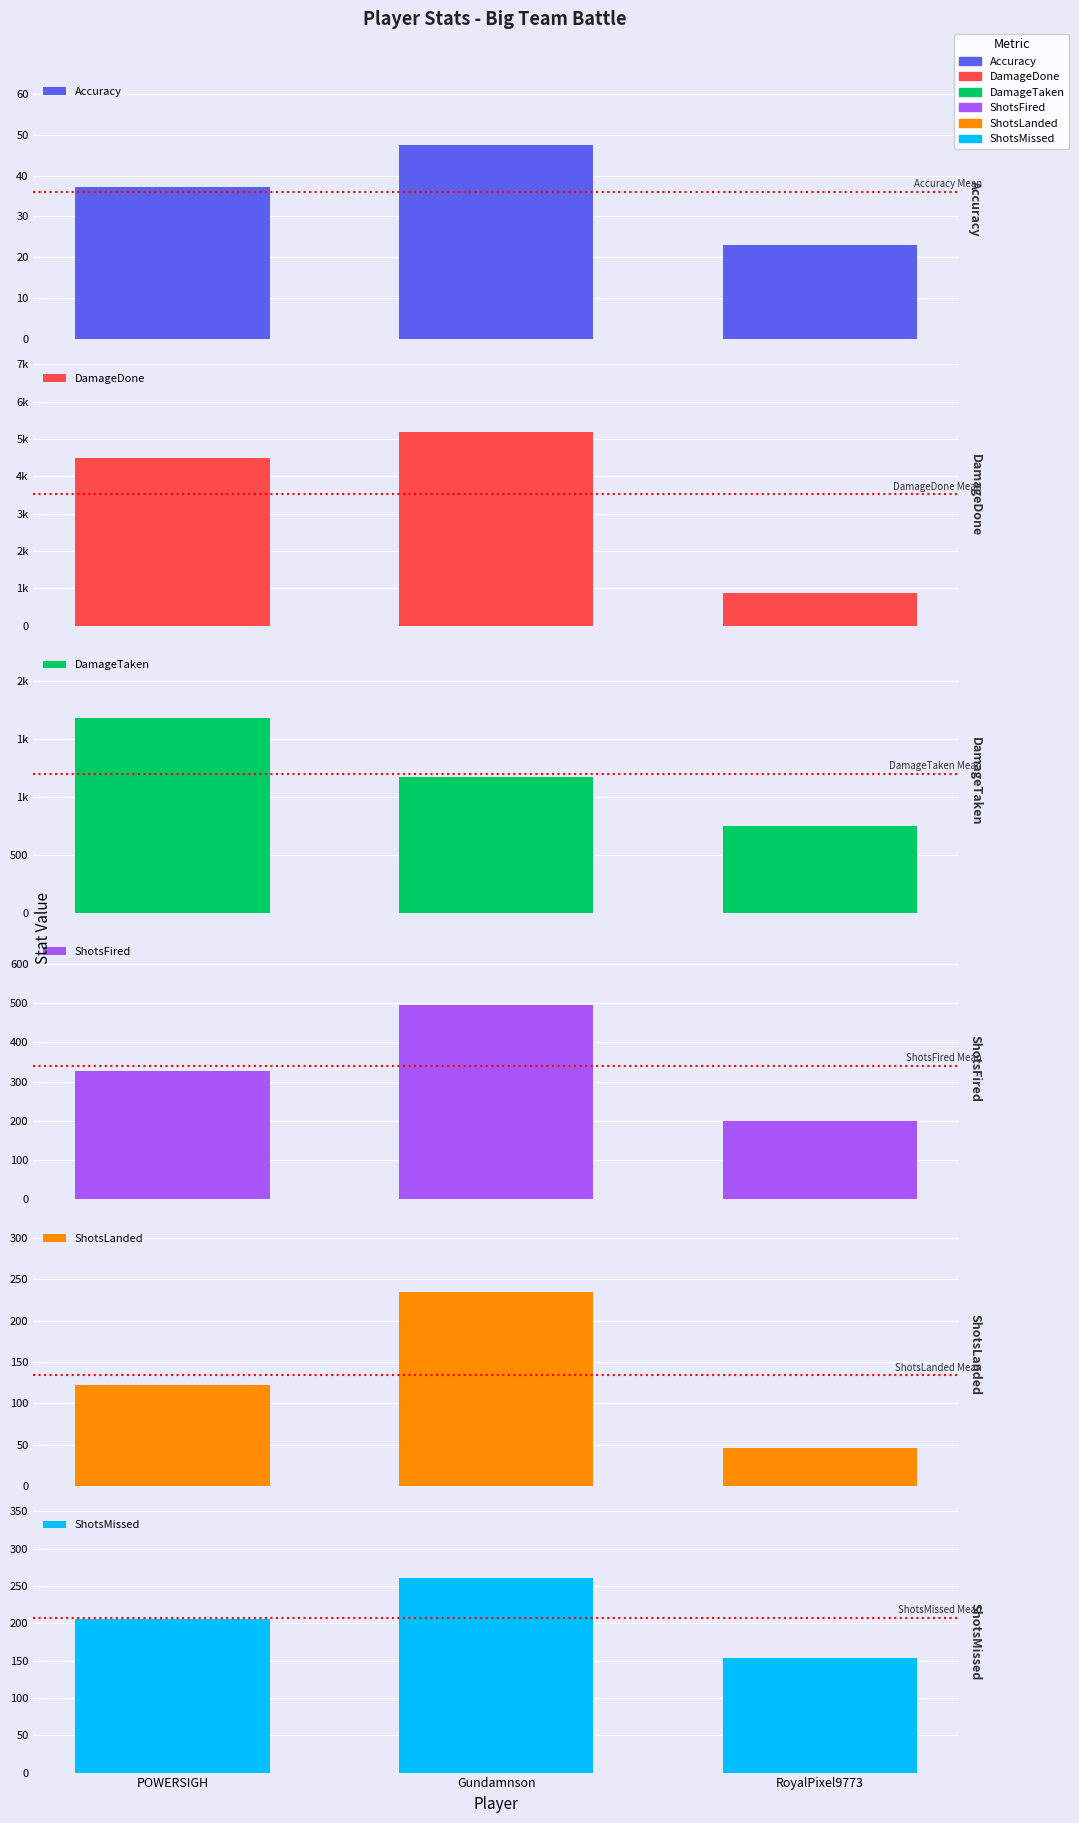

At how many categories does at least one series exceed 969?

2